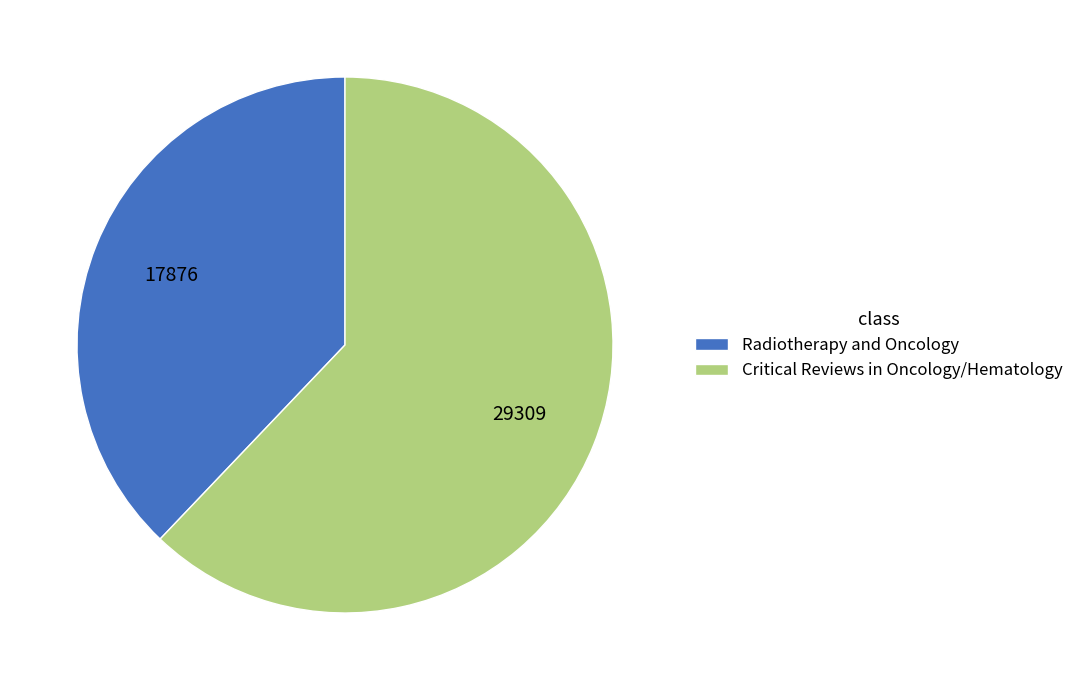

True or false: Radiotherapy and Oncology accounts for 50% of the total.

False